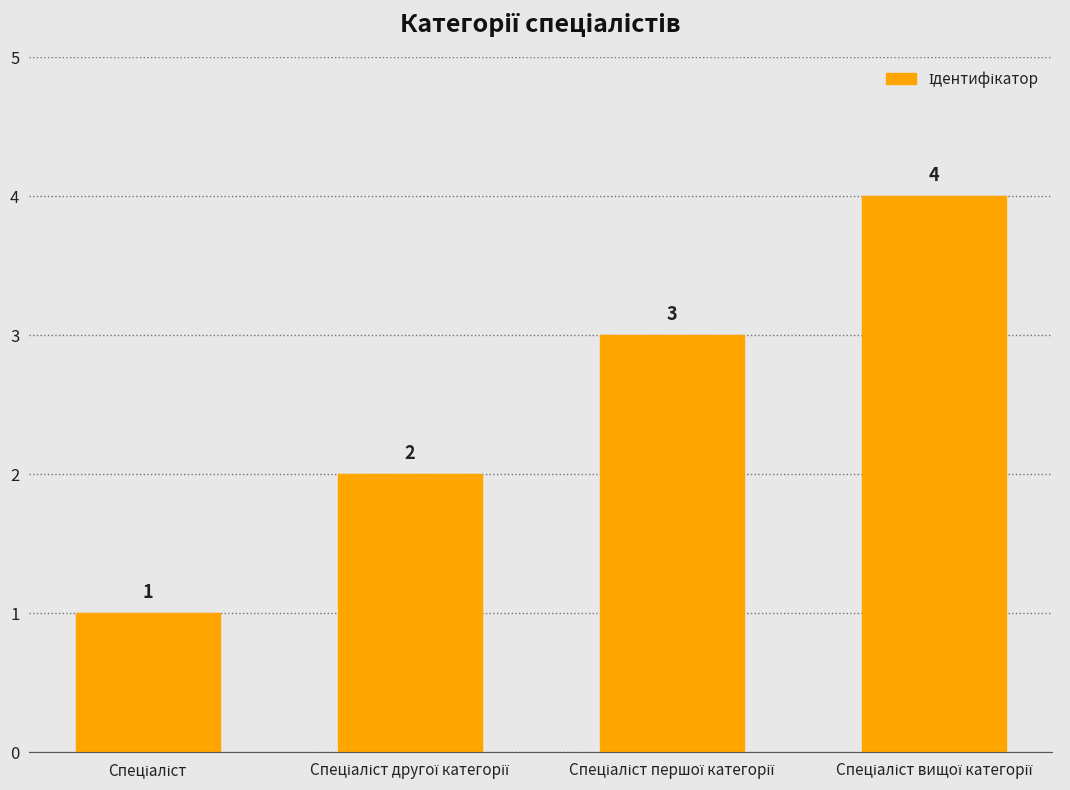

How many data points are less than 3?

2